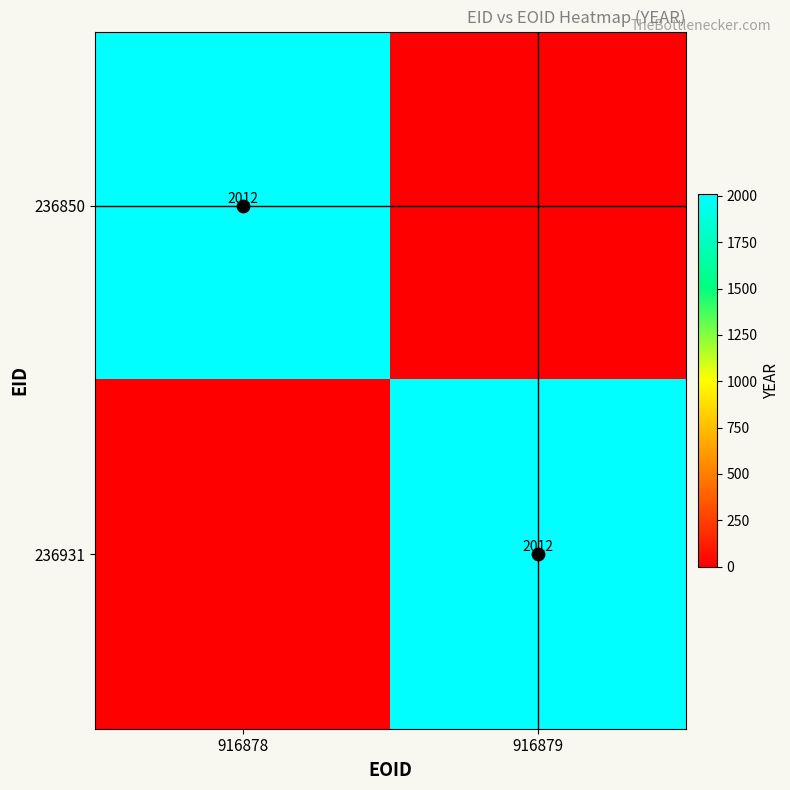

How many 236931 values are between 0 and 2012?

2